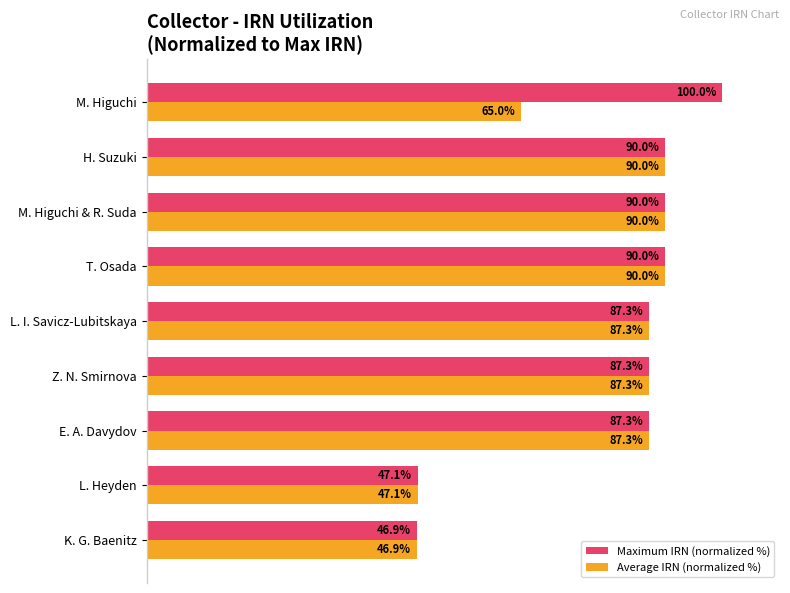

List the series in order of their overall mean, lowest first.

Average IRN (normalized %), Maximum IRN (normalized %)